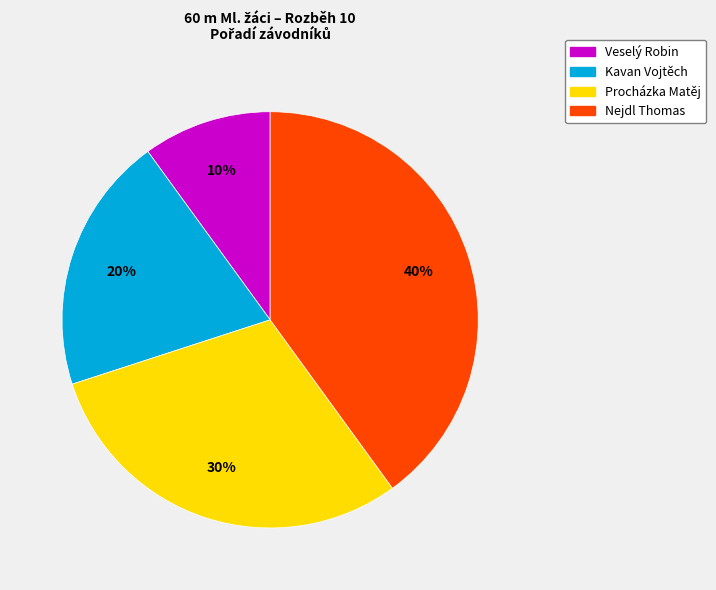

Is Nejdl Thomas the majority of the pie?

No